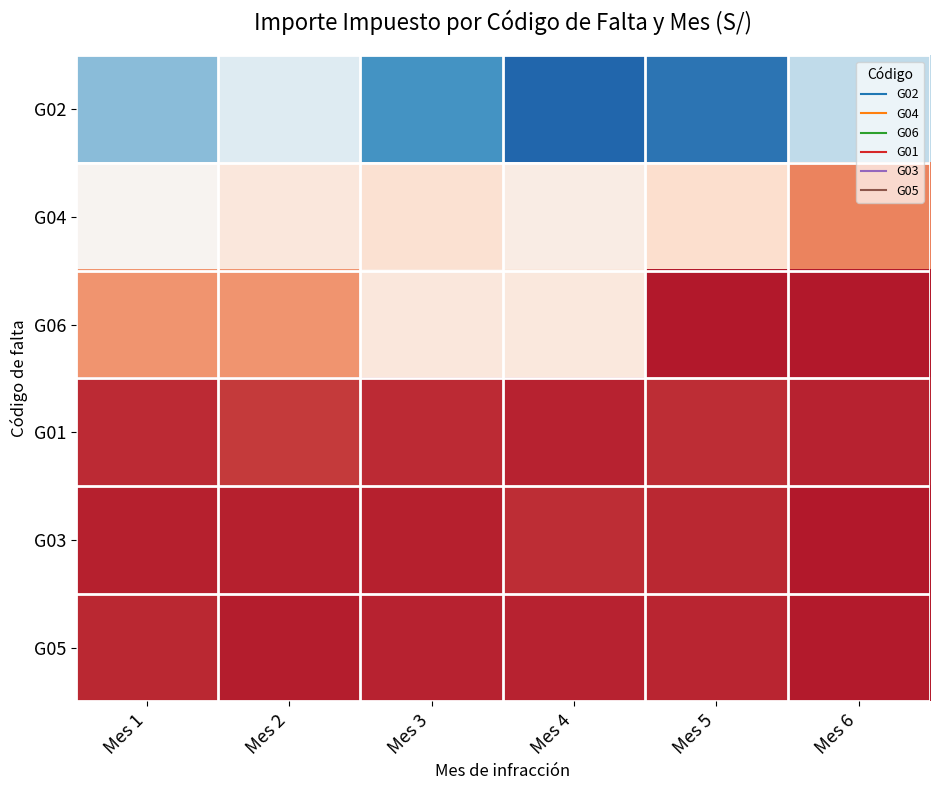

What is the total value across all series at Mes 6?

317576